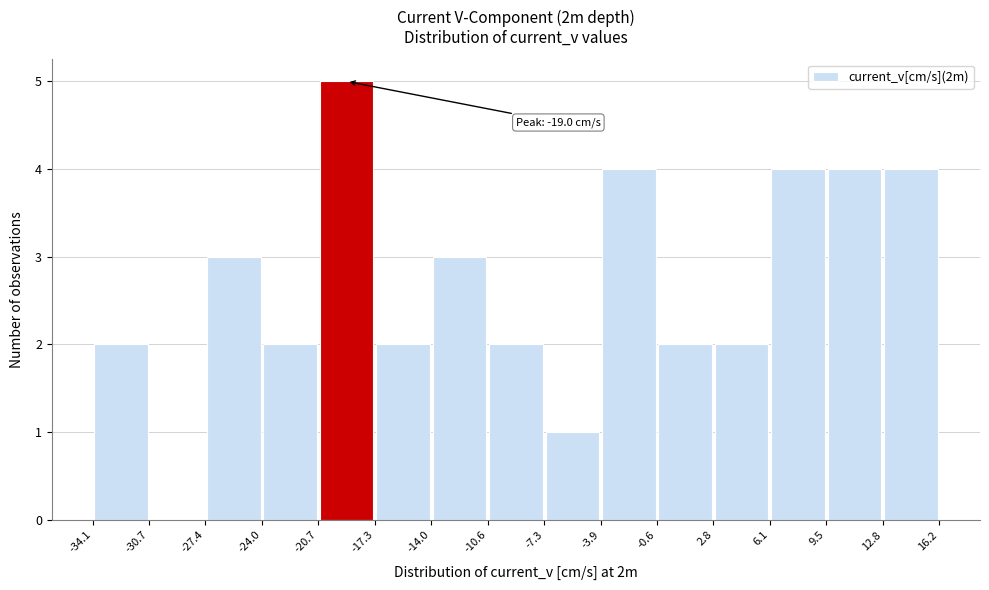

Which range on the x-axis has the tallest bar?

-20.7 to -17.3